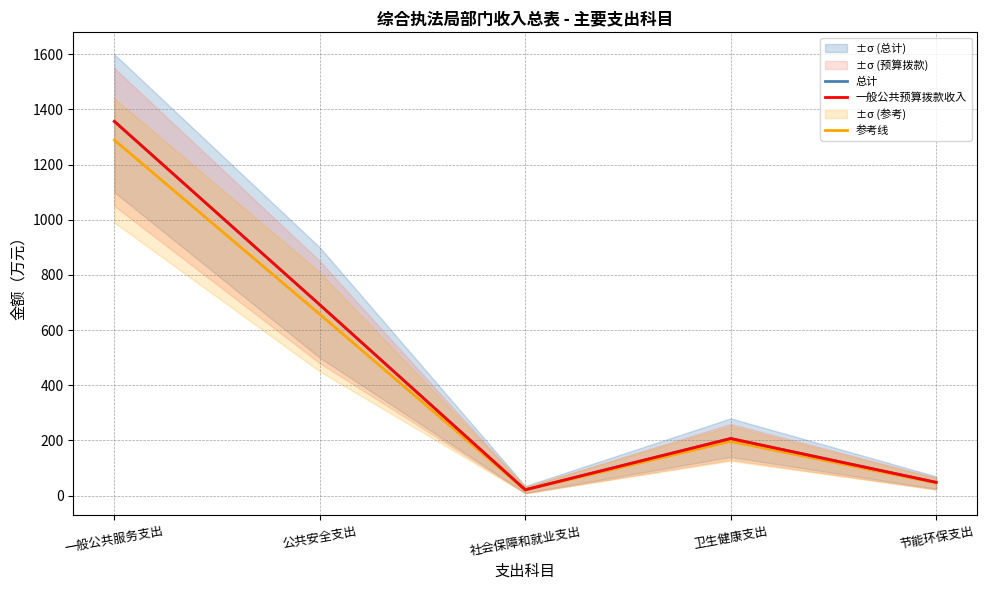

How many lines are shown in the chart?

3